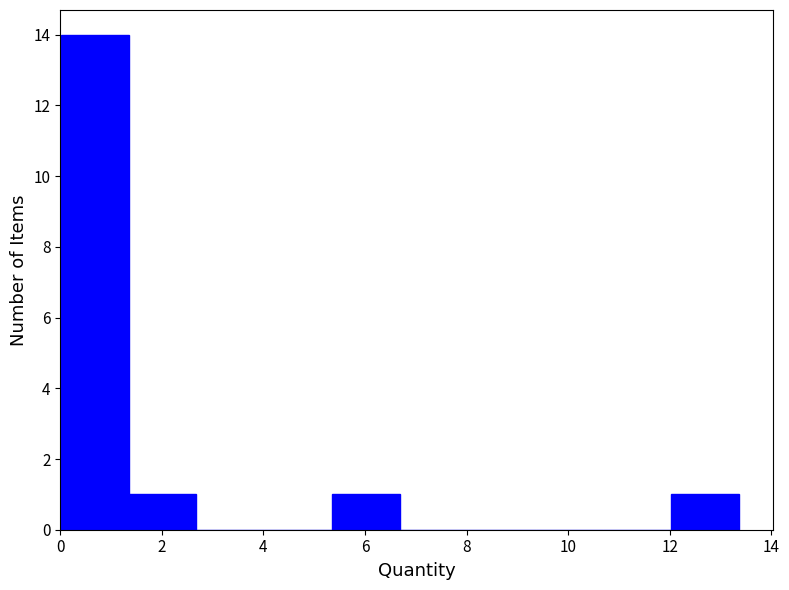

How tall is the bar that spans 1.4 to 2.6 on the x-axis? Neither the bar edges nor the heights are printed on the chart, so give them approximately, as read against the axes.

1